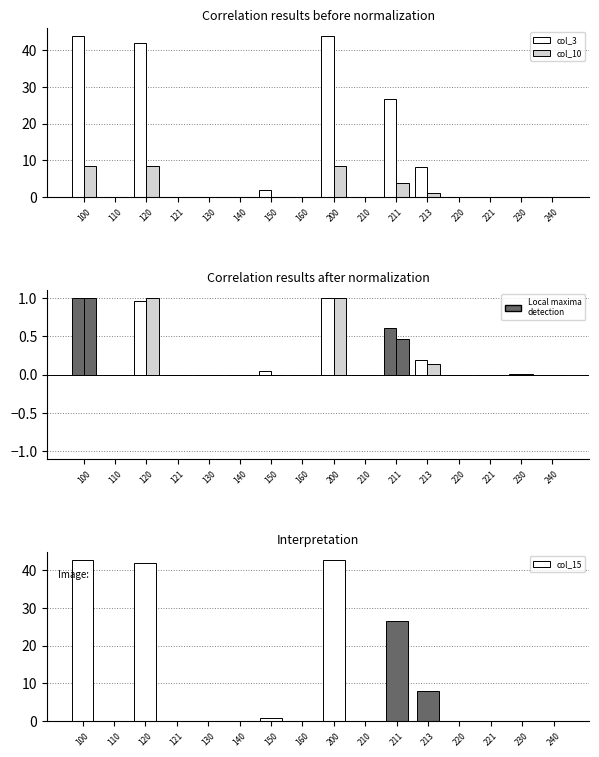

Which series has the widest spread of values?

col_3